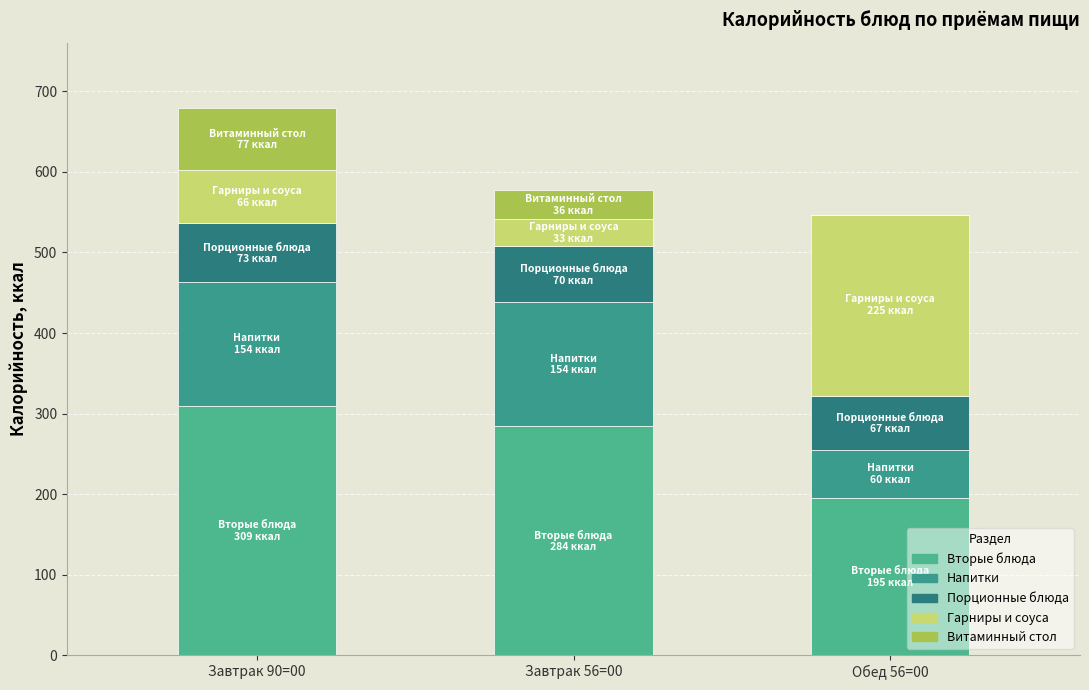

Which series has the largest total across all categories?

Вторые блюда